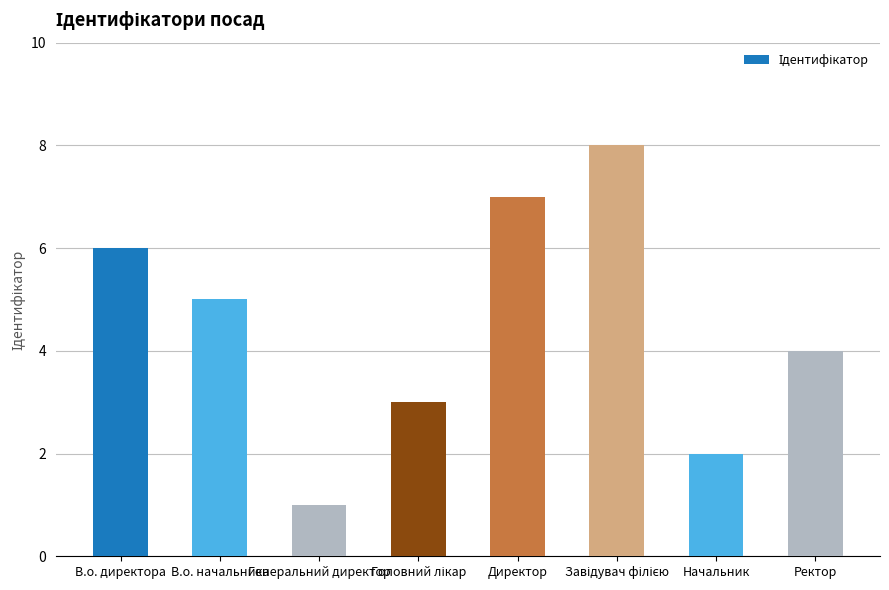

Where is the data nearest to the value 4?

Ректор